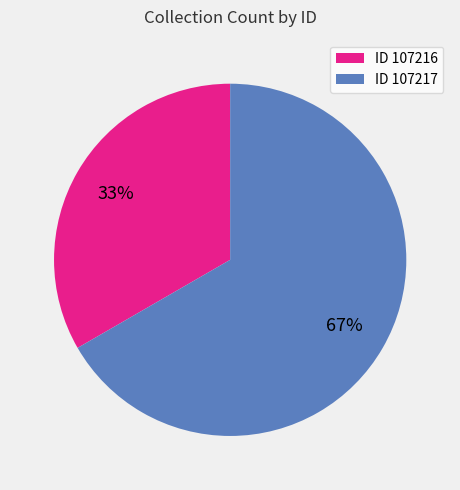

To the nearest percent, what is the average slice percentage?

50%